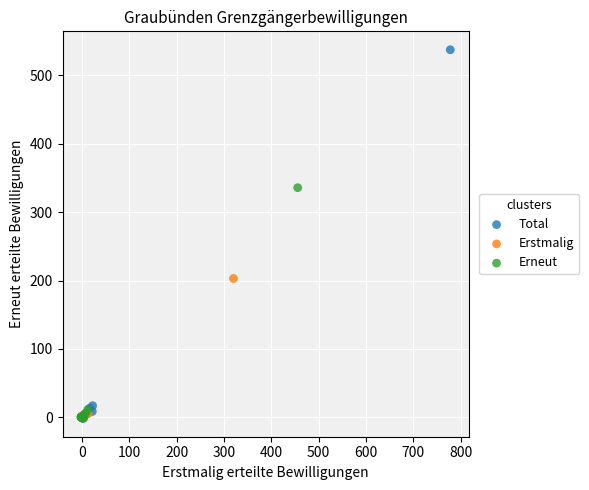

Which series has the widest spread of Y values?

Total